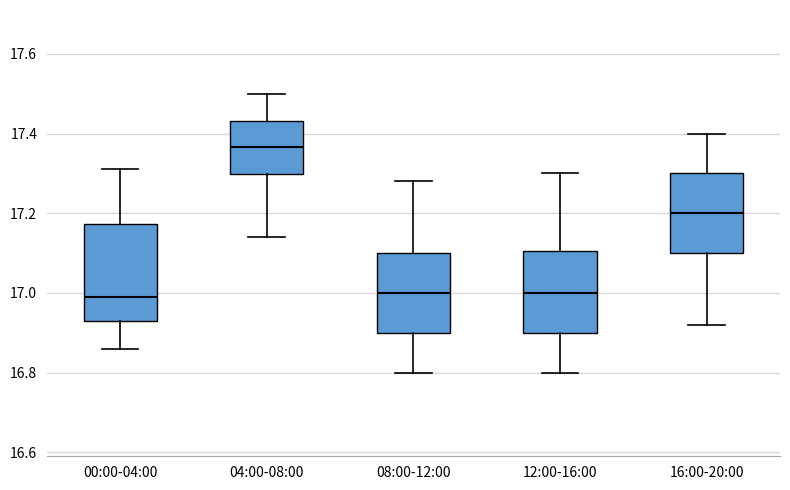

Which box is the tallest, from its lower edge to its upper edge?

00:00-04:00